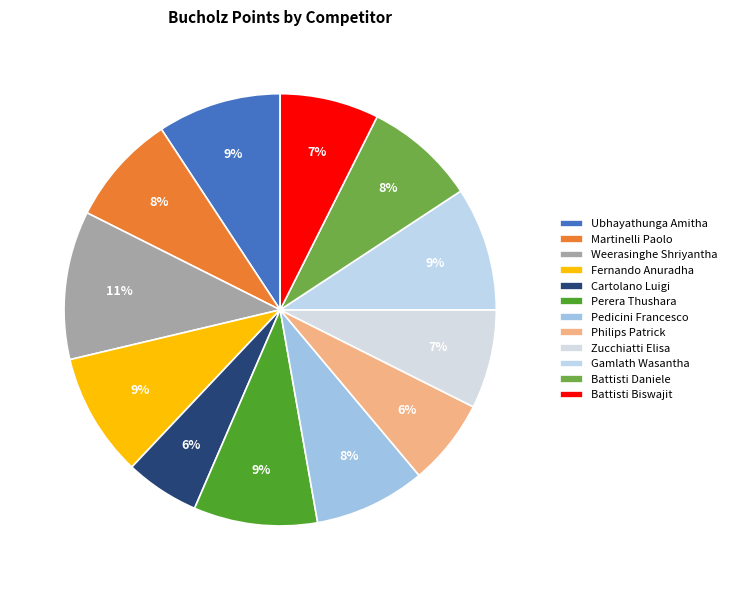

Rank the categories by value from highest to lowest.

Weerasinghe Shriyantha, Ubhayathunga Amitha, Fernando Anuradha, Perera Thushara, Gamlath Wasantha, Martinelli Paolo, Pedicini Francesco, Battisti Daniele, Zucchiatti Elisa, Battisti Biswajit, Philips Patrick, Cartolano Luigi